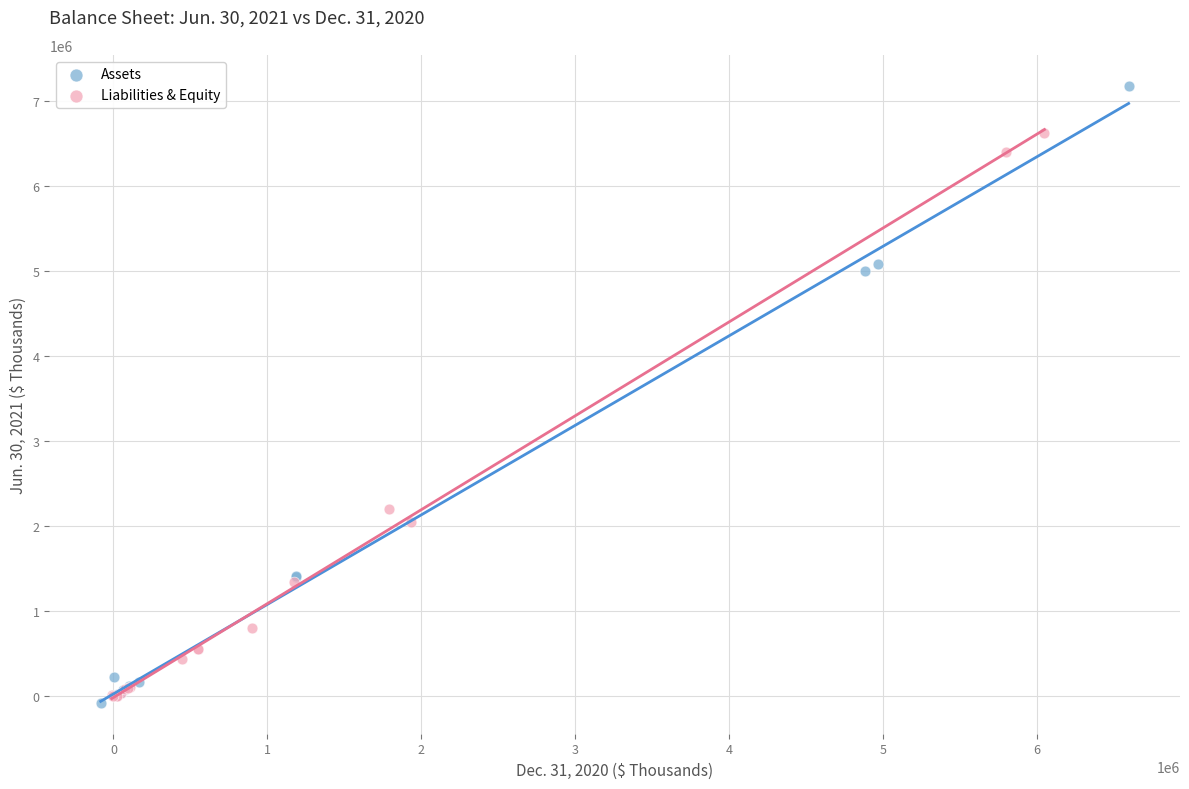

Which series reaches the maximum Y coordinate?

Assets